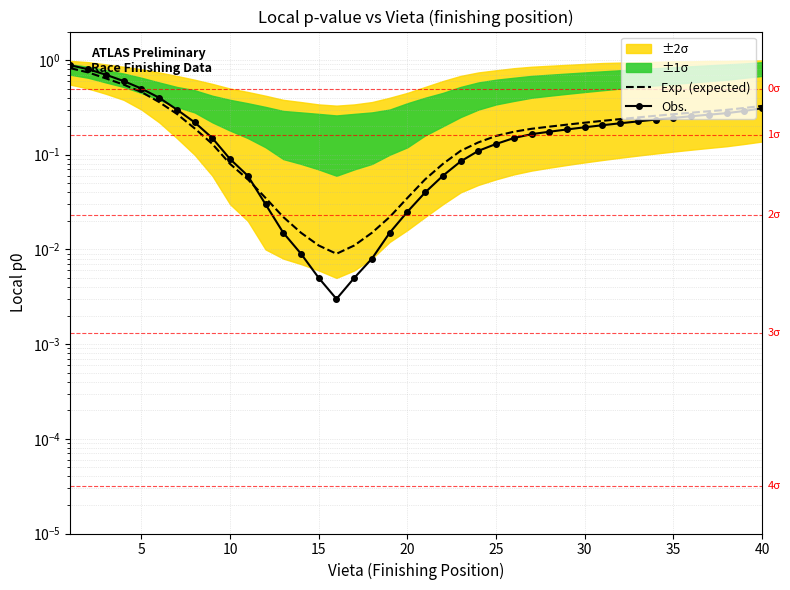

Rank the series by their maximum value, from lowest to highest.

Exp. (expected), Obs.